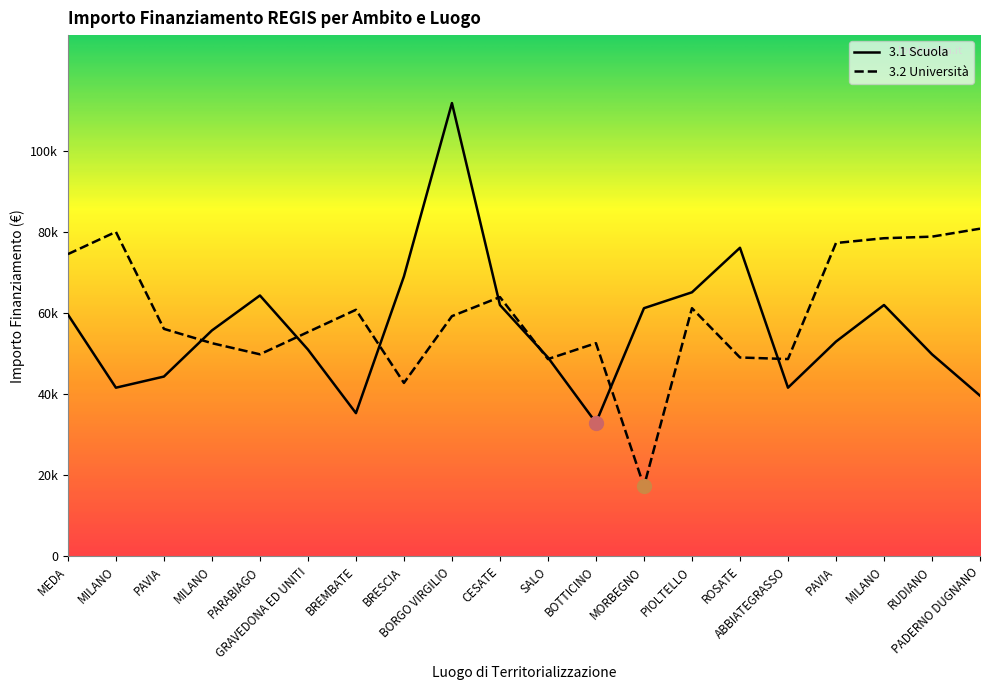

What is the difference between the second highest and minimum values in the 3.1 Scuola series?

43208.4